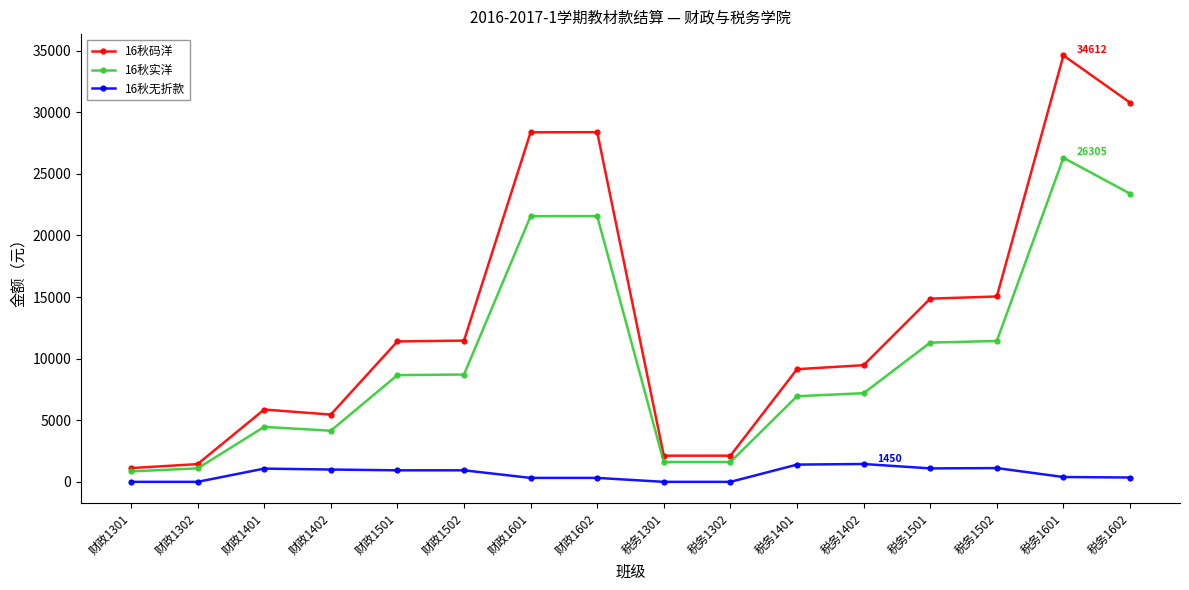

Rank the series by their maximum value, from lowest to highest.

16秋无折款, 16秋实洋, 16秋码洋